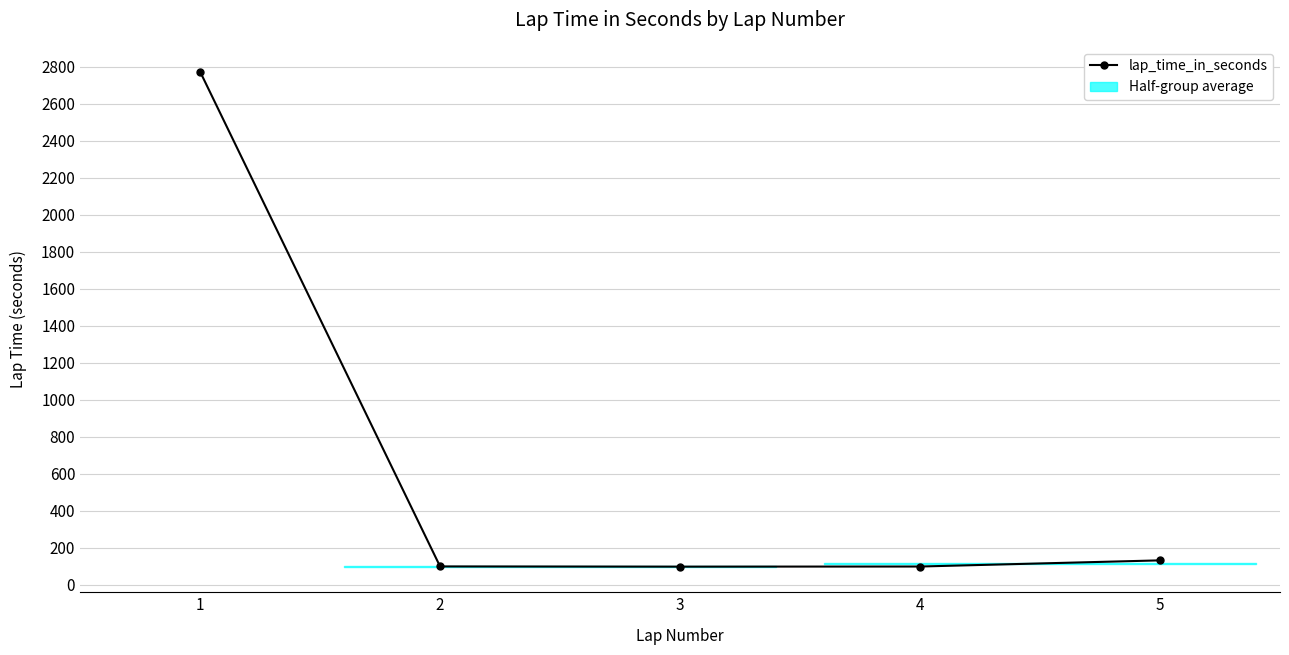

What value does the data have at 1?

2773.5